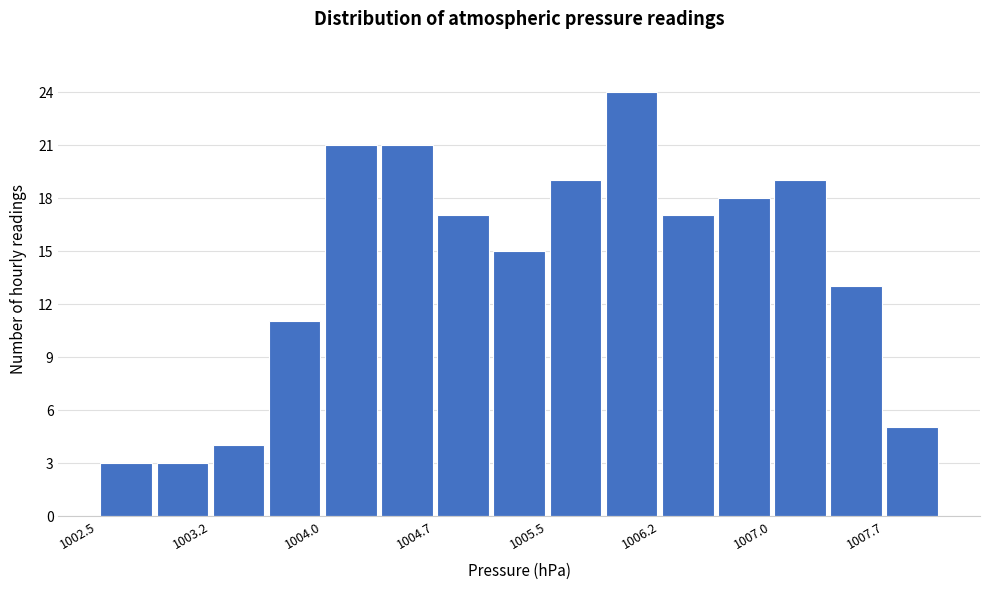

Around what value on the x-axis is the tallest bar? Give the approximate position of its centre, as read against the axis.

1006.0